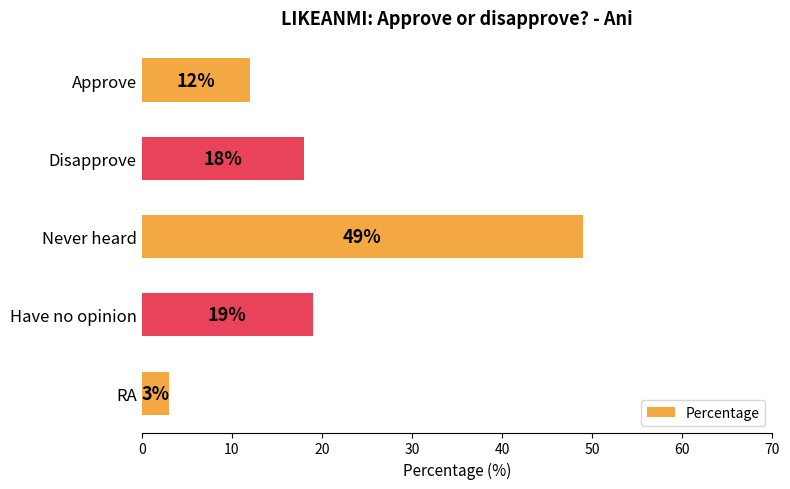

The value at RA is 3. True or false?

True